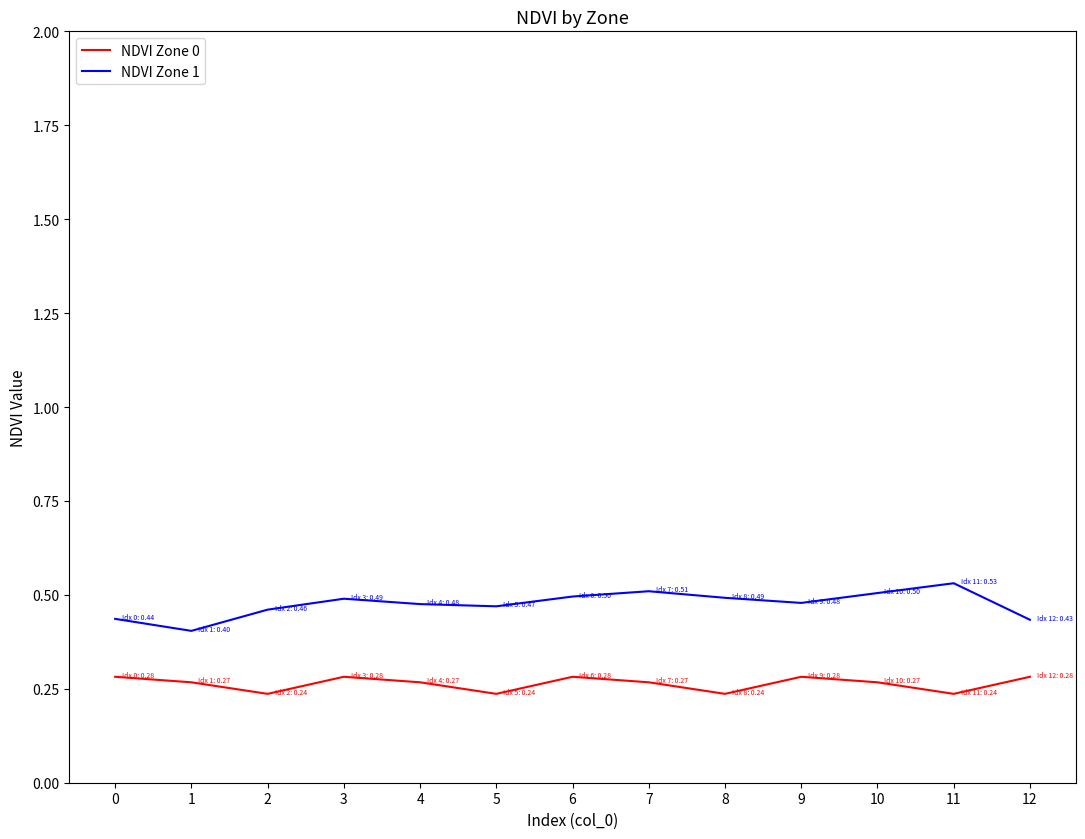

Rank the series at 10 from highest to lowest value.

NDVI Zone 1, NDVI Zone 0